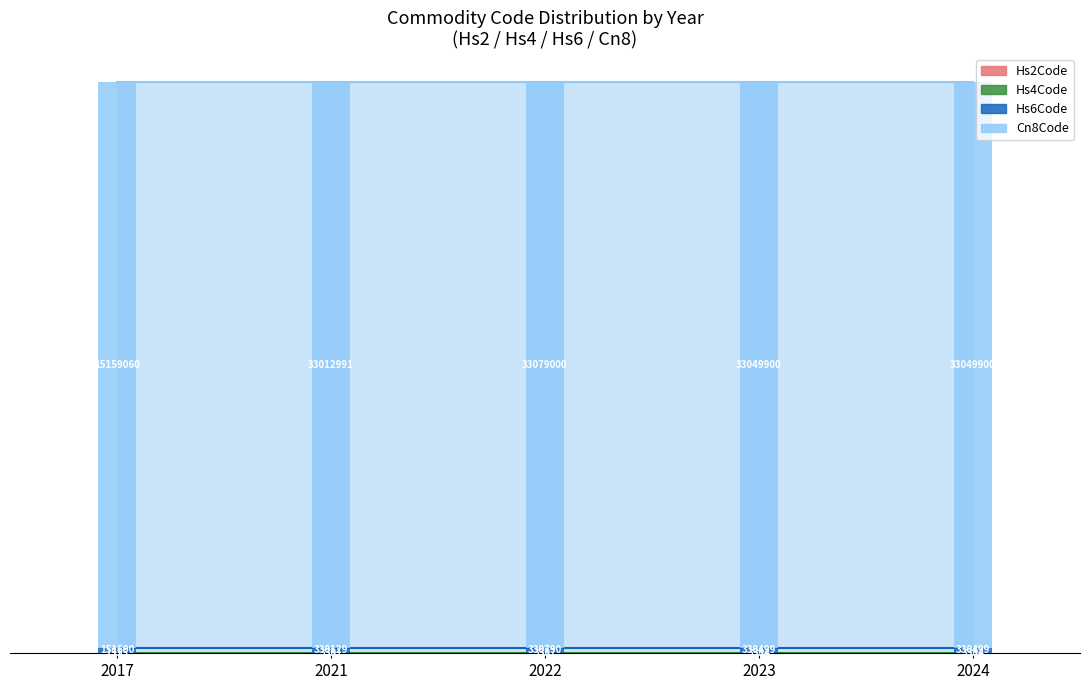

At which label is the value closest to 0?

2017